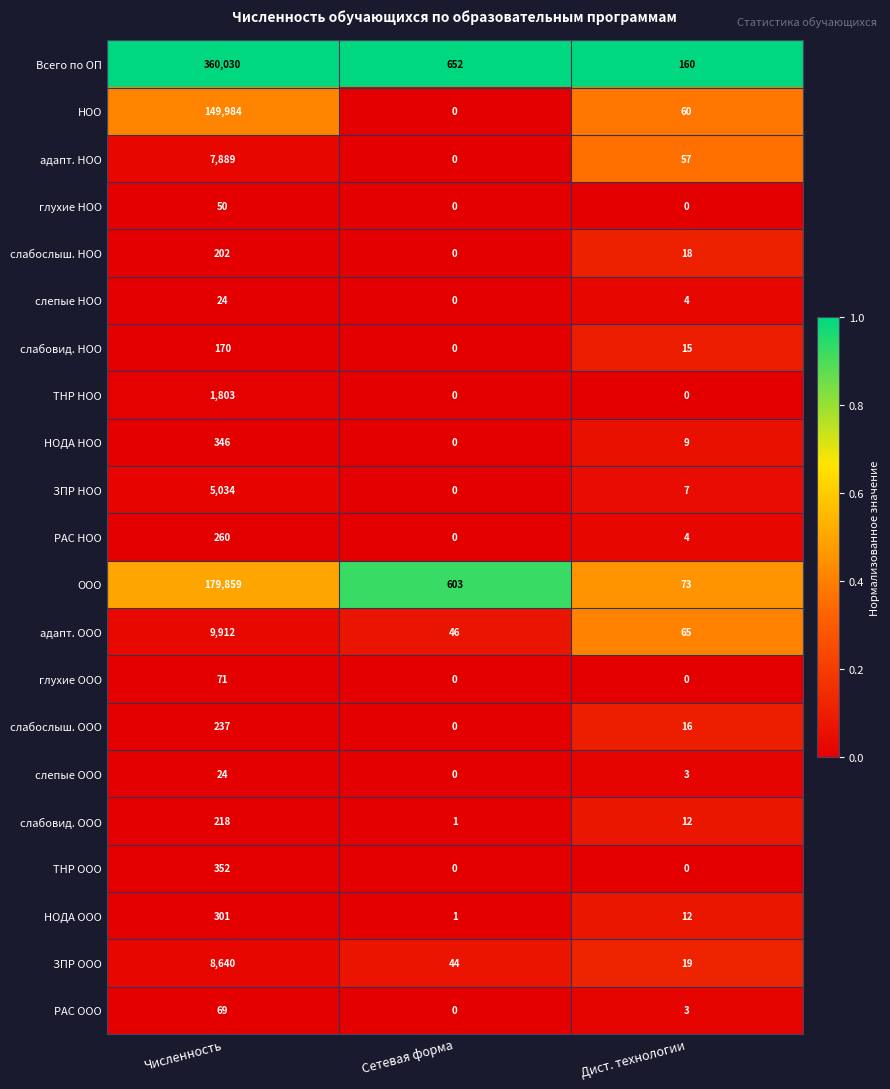

The value of глухие ООО at Сетевая форма is 33. True or false?

False